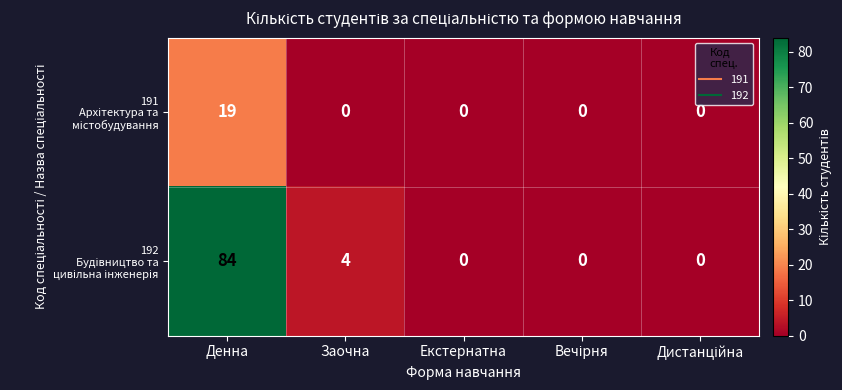

At how many categories does at least one series exceed 1?

2